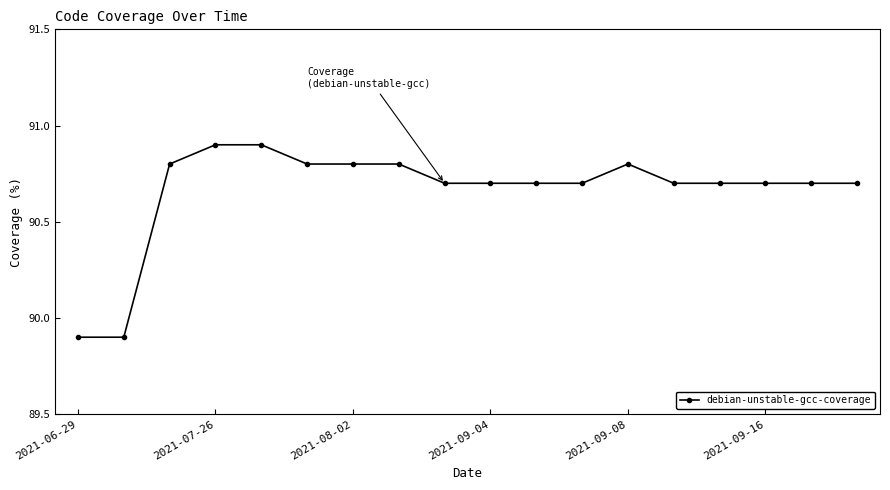

Reading left to right, extract all data points from this chart.

89.9	89.9	90.8	90.9	90.9	90.8	90.8	90.8	90.7	90.7	90.7	90.7	90.8	90.7	90.7	90.7	90.7	90.7